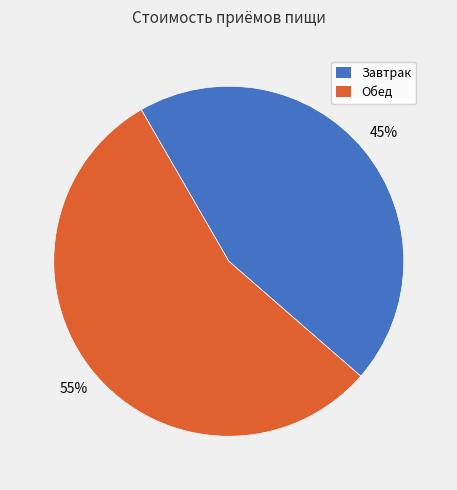

Is Завтрак the majority of the pie?

No